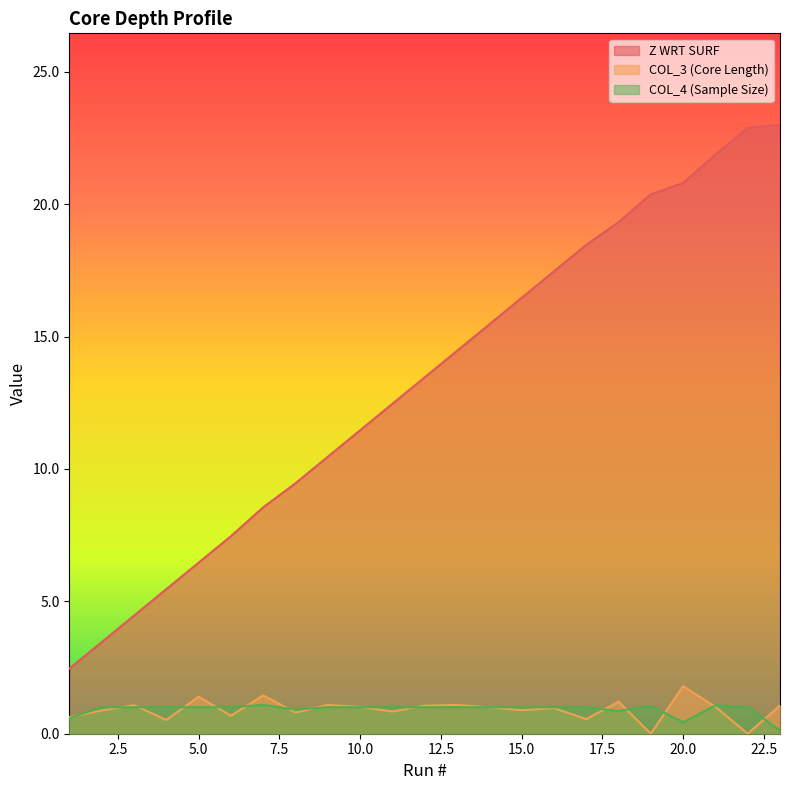

List the series in order of their peak value, lowest first.

COL_4 (Sample Size), COL_3 (Core Length), Z WRT SURF